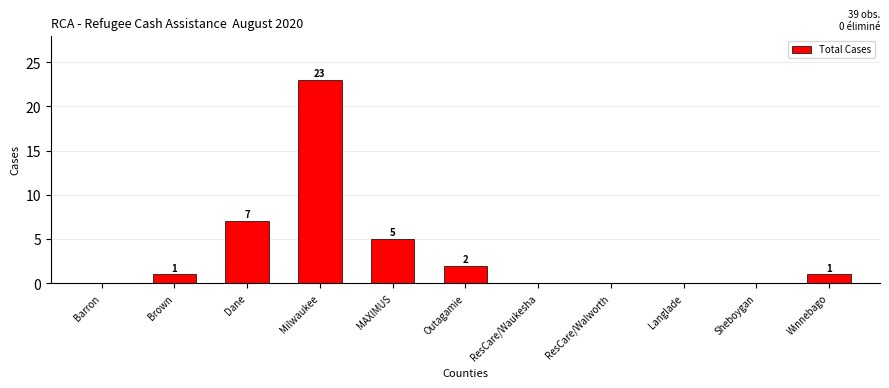

Reading left to right, transcribe all the data shown in this chart.

Barron=0	Brown=1	Dane=7	Milwaukee=23	MAXIMUS=5	Outagamie=2	ResCare/Waukesha=0	ResCare/Walworth=0	Langlade=0	Sheboygan=0	Winnebago=1